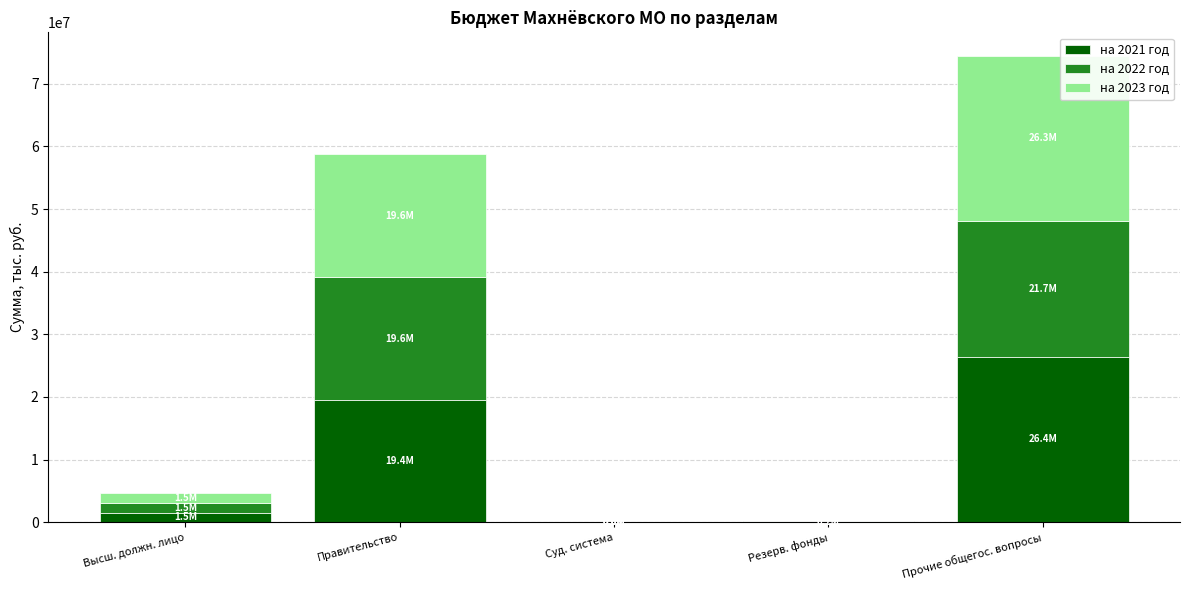

At which label does на 2021 год reach its peak?

Прочие общегос. вопросы